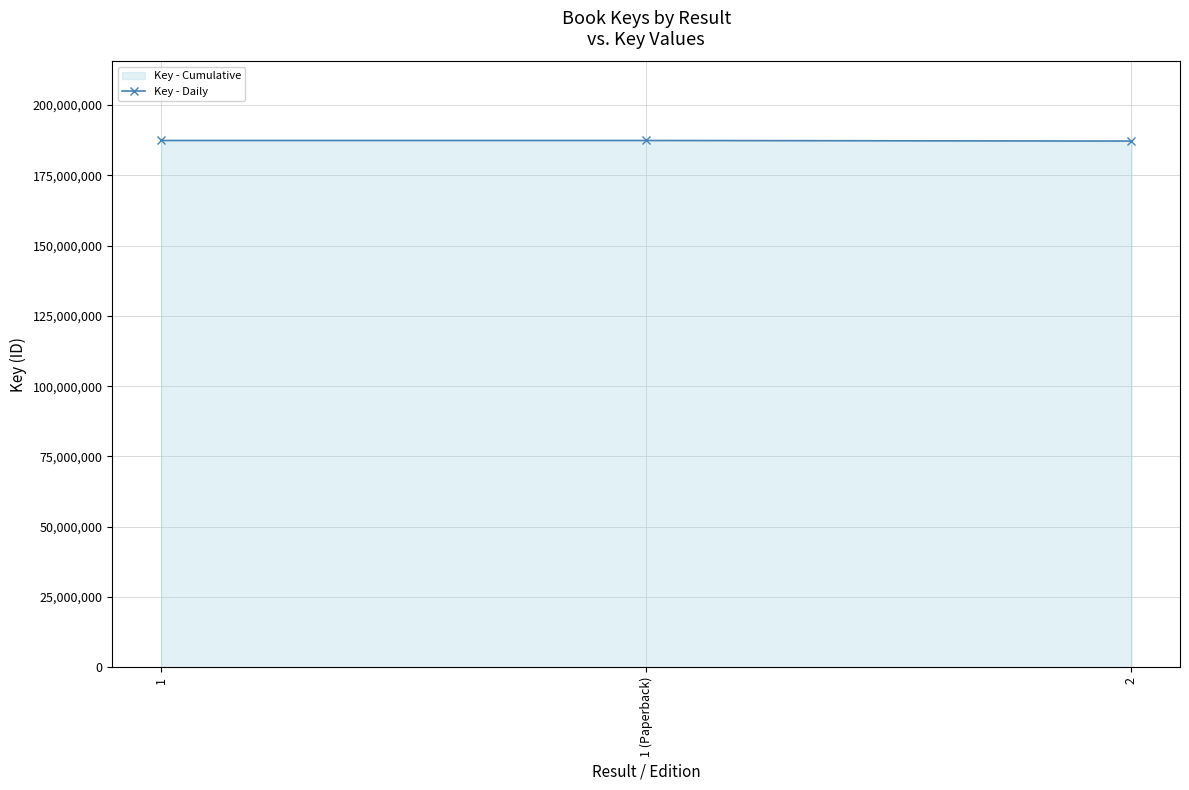

What is the maximum value shown in the chart?

187402603